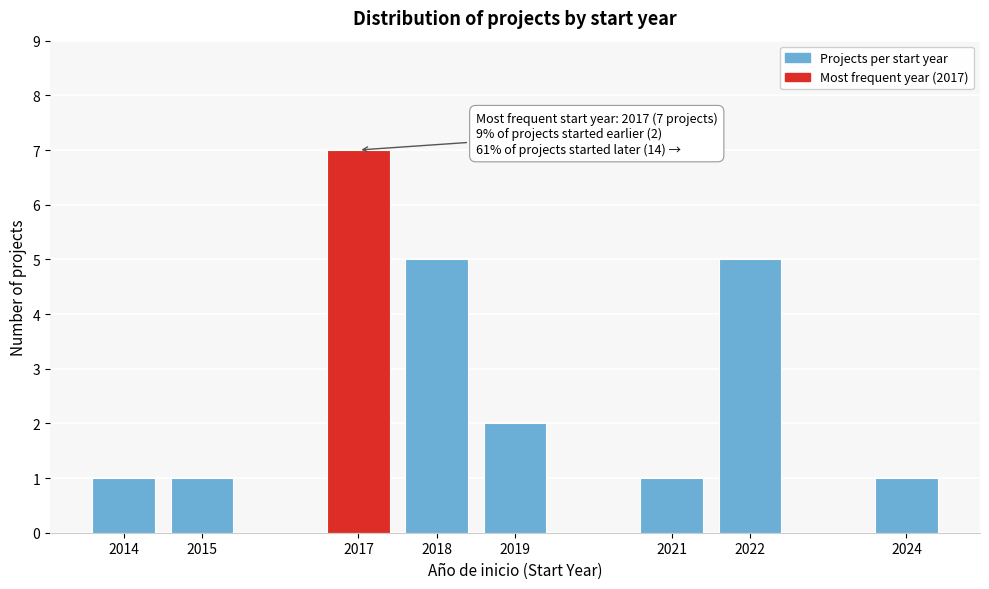

Reading left to right, extract all data points from this chart.

2014=1	2015=1	2017=7	2018=5	2019=2	2021=1	2022=5	2024=1